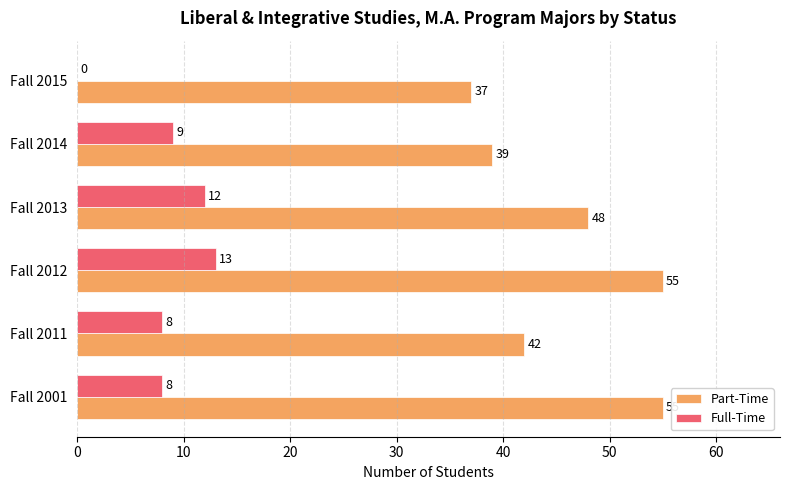

What is the sum of all Part-Time values?

276